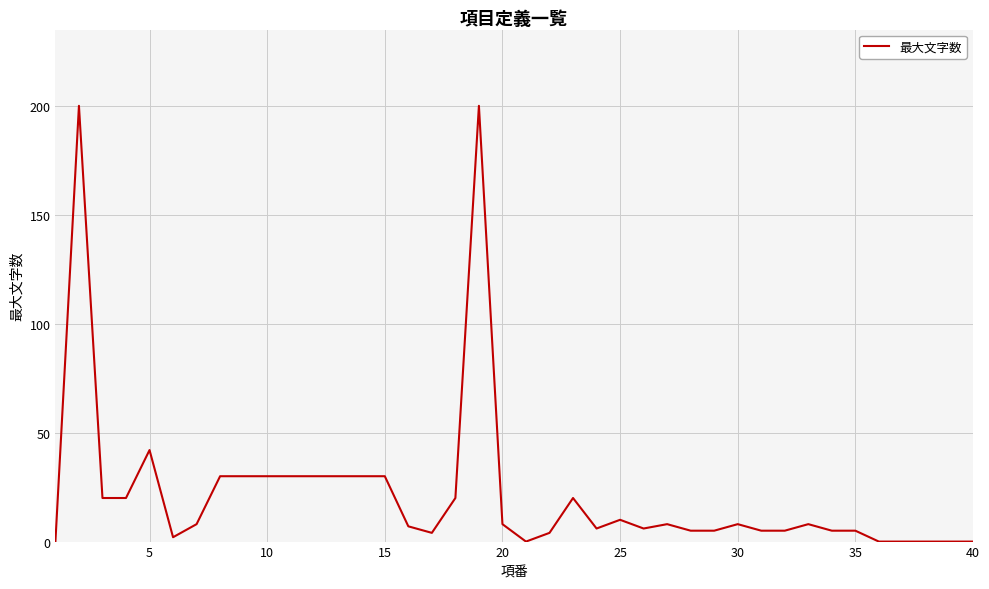

What is the maximum value shown in the chart?

200